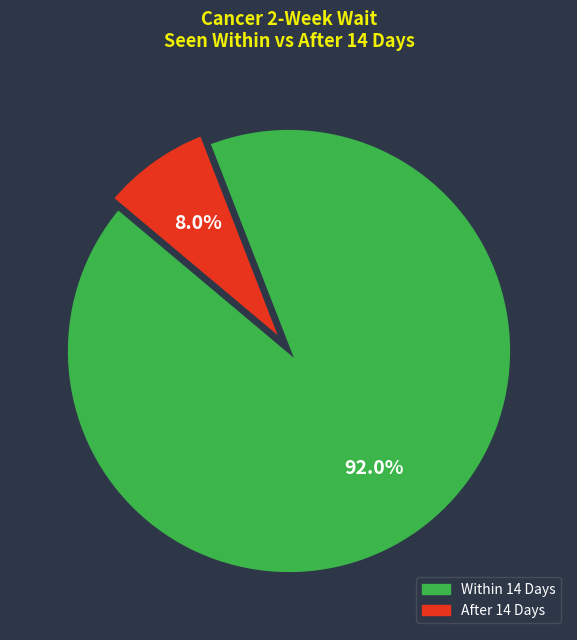

Is there a majority slice in this chart?

Yes